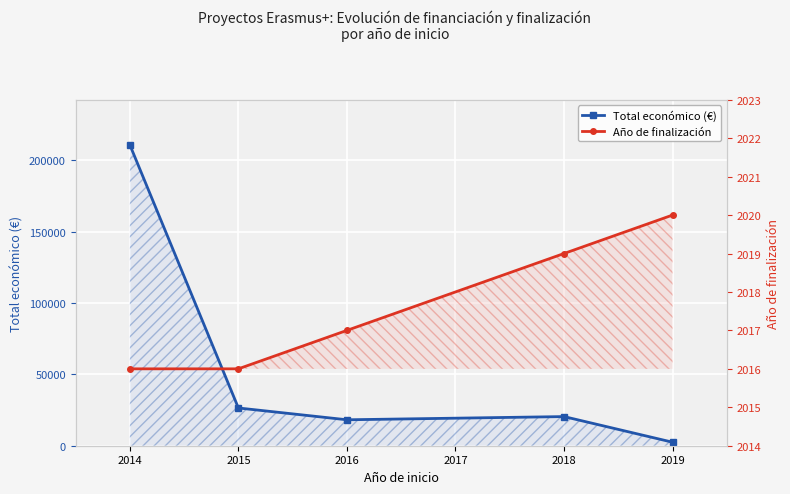

True or false: Total económico (€) and Año de finalización intersect in this chart.

False